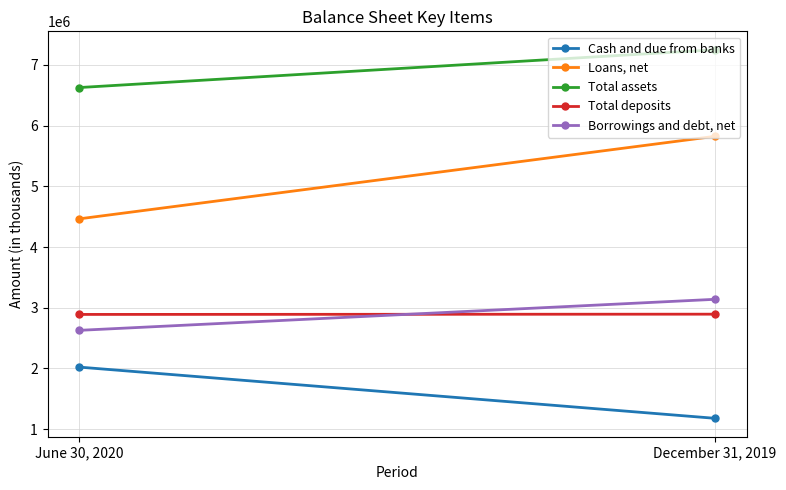

What is the average value of the Loans, net series?

5143843